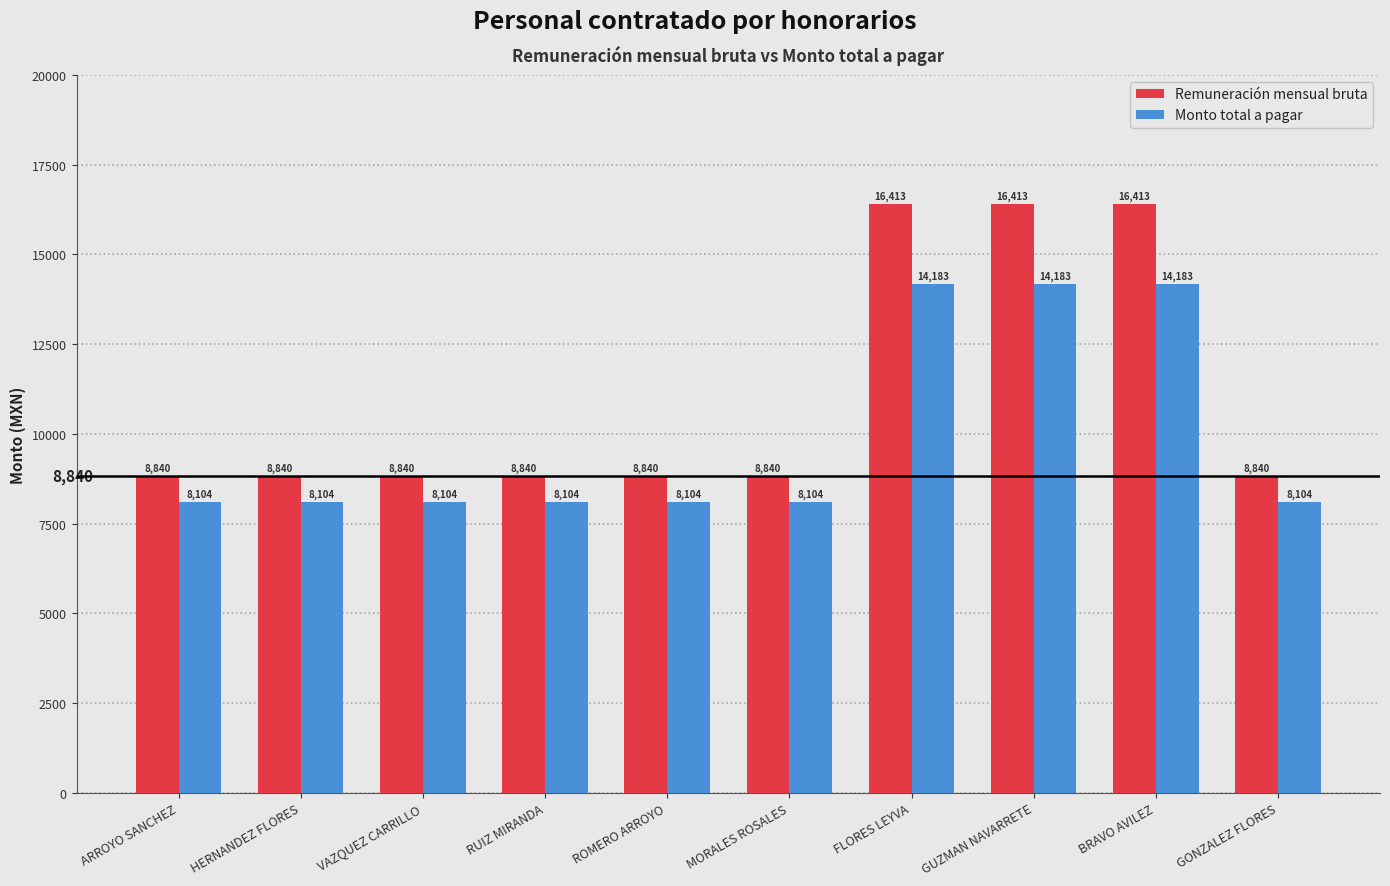

Count the Remuneración mensual bruta values in the range 8840 to 16413.

10